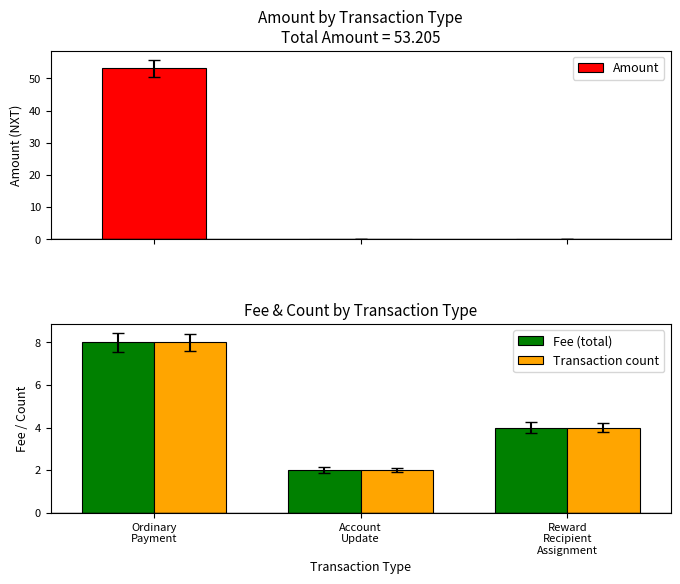

How many data points in Transaction count are less than 4?

1